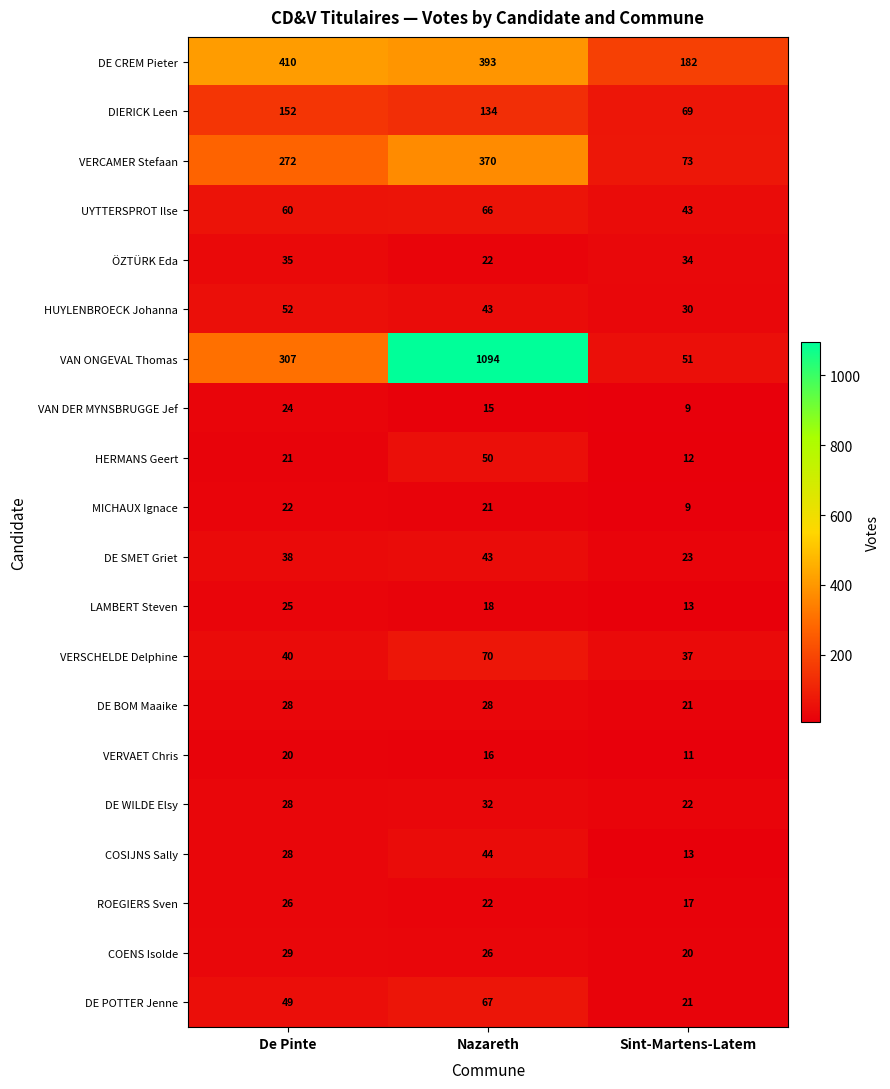

Which series has the largest total across all categories?

VAN ONGEVAL Thomas